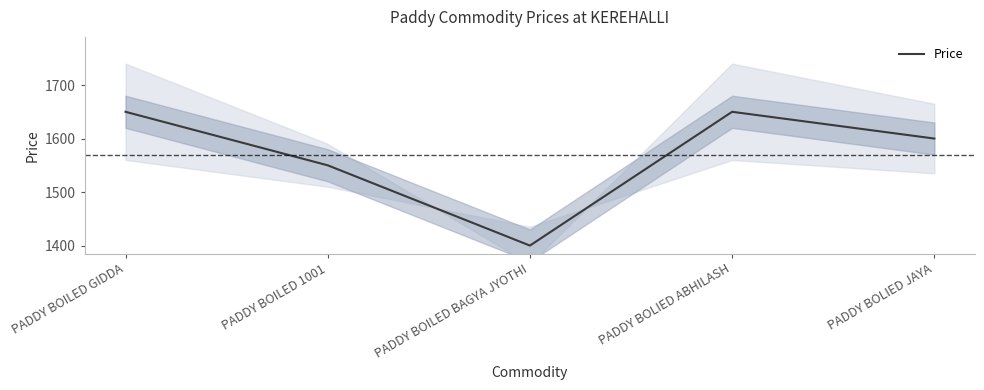

Reading right to left, transcribe all the data shown in this chart.

1600	1650	1400	1550	1650